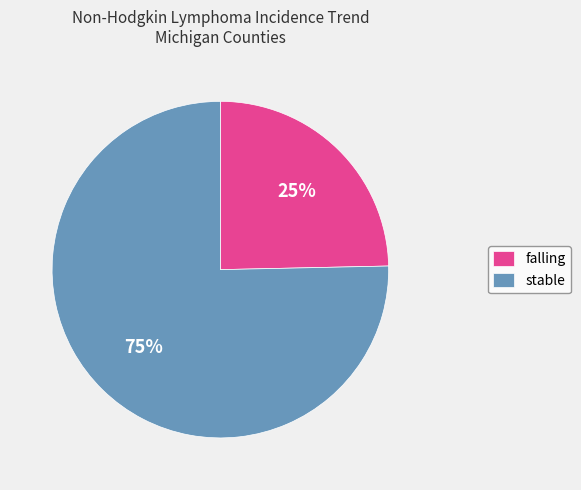

What percentage is the stable slice, to the nearest percent?

75%